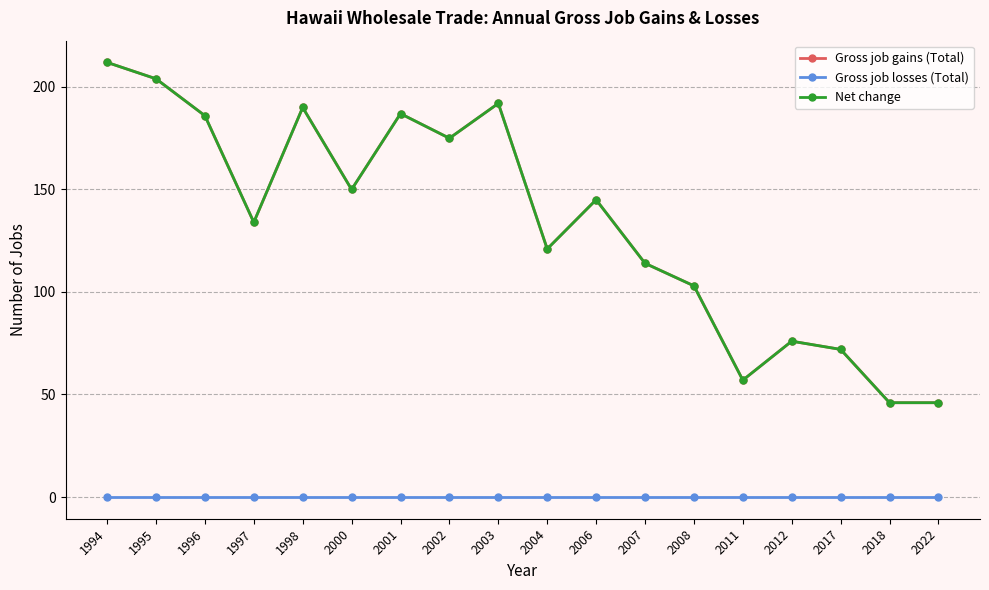

True or false: Gross job gains (Total) and Gross job losses (Total) intersect in this chart.

False